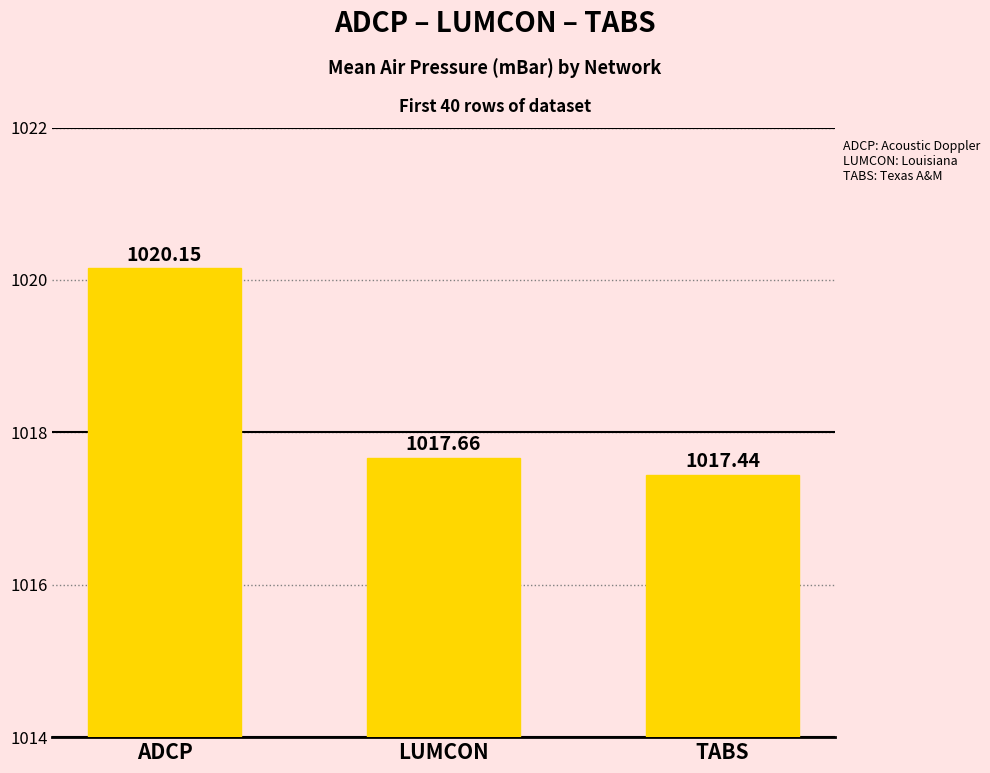

List the labels in order of value, largest first.

ADCP, LUMCON, TABS